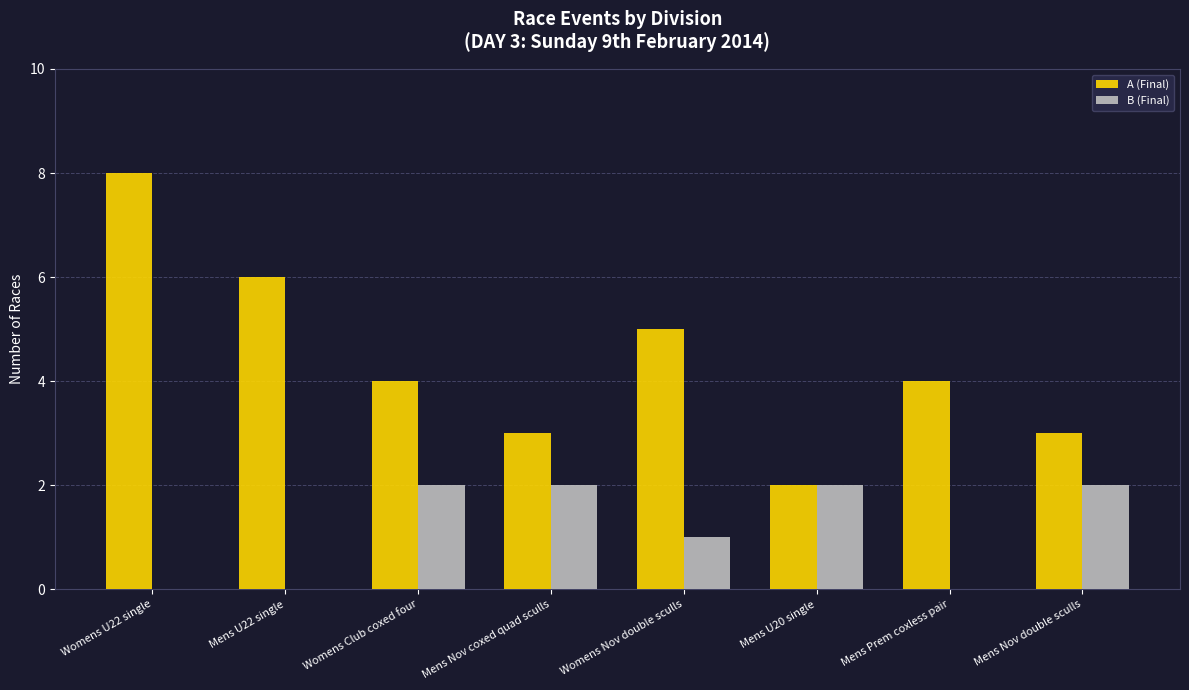

What is the greatest value displayed?

8